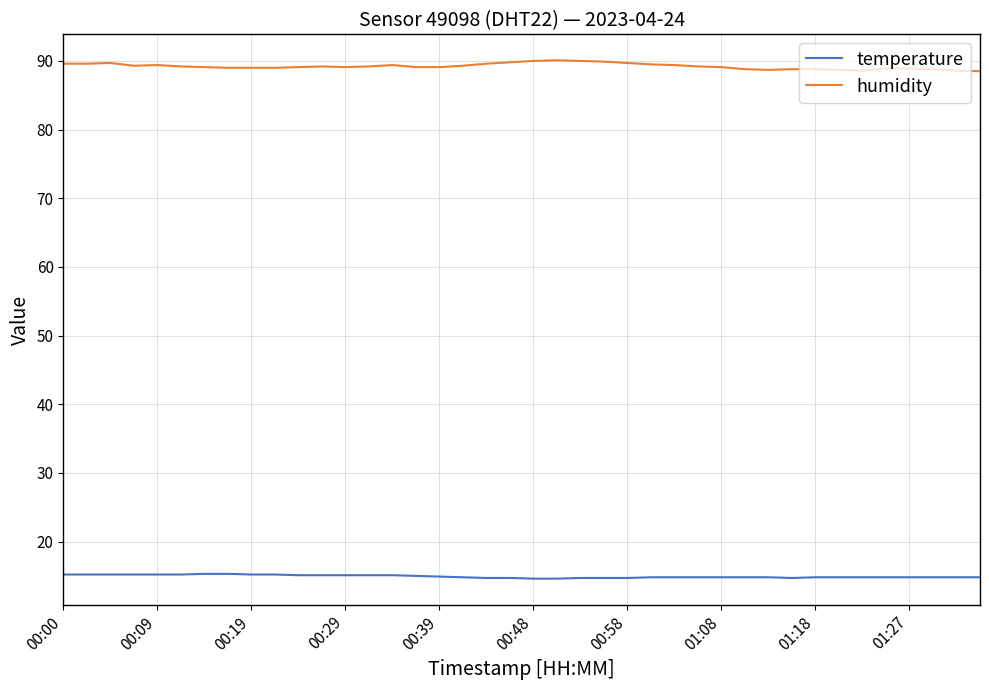

List the series in order of their overall mean, lowest first.

temperature, humidity